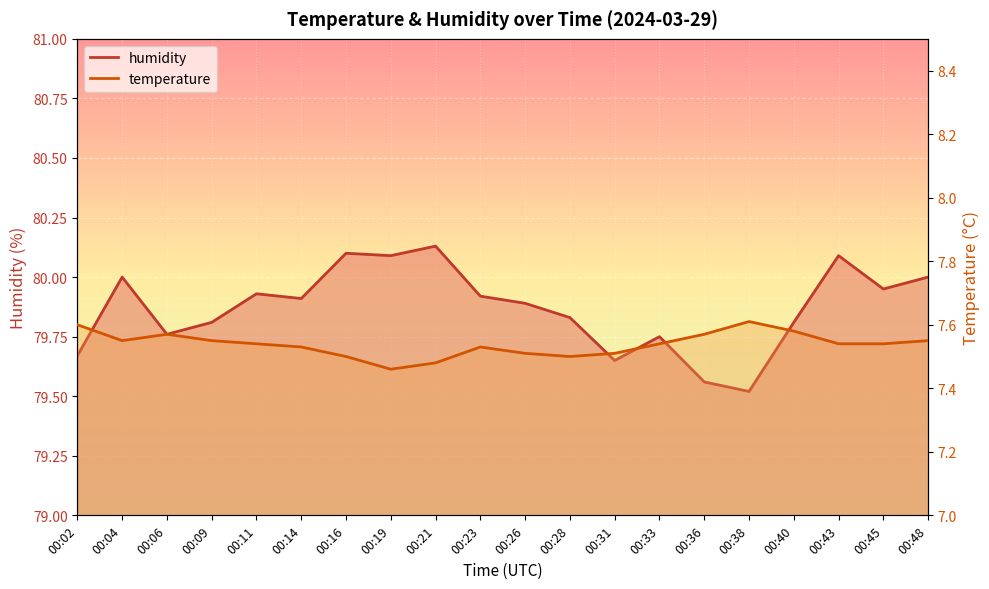

What is the difference between the highest and lowest values at 00:38?

71.9